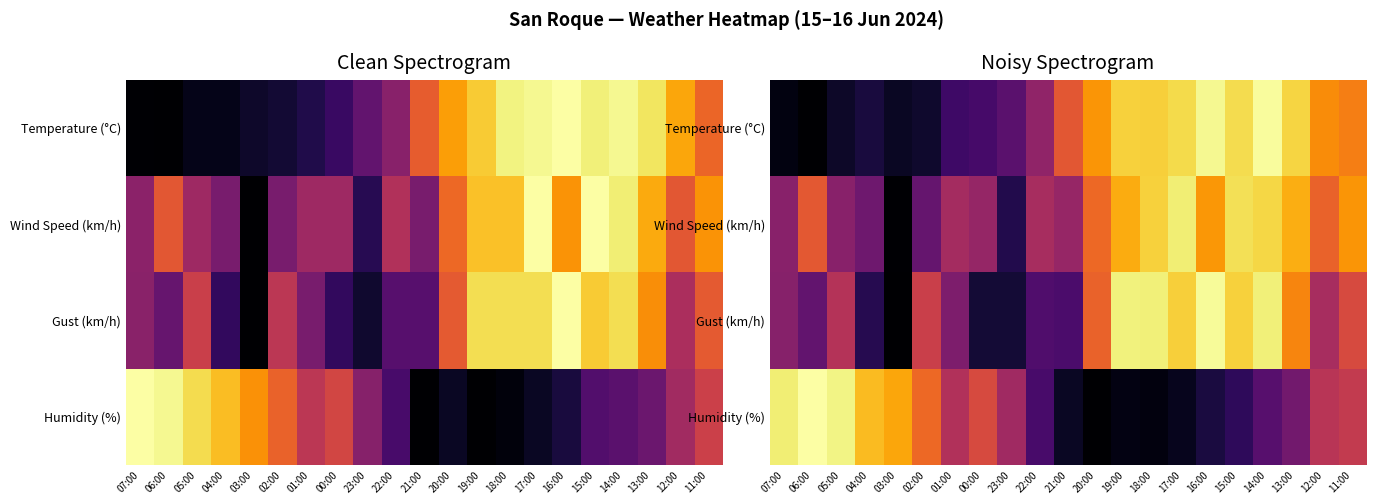

Between 22:00 and 12:00, which series saw the biggest shift?

Temperature (°C)